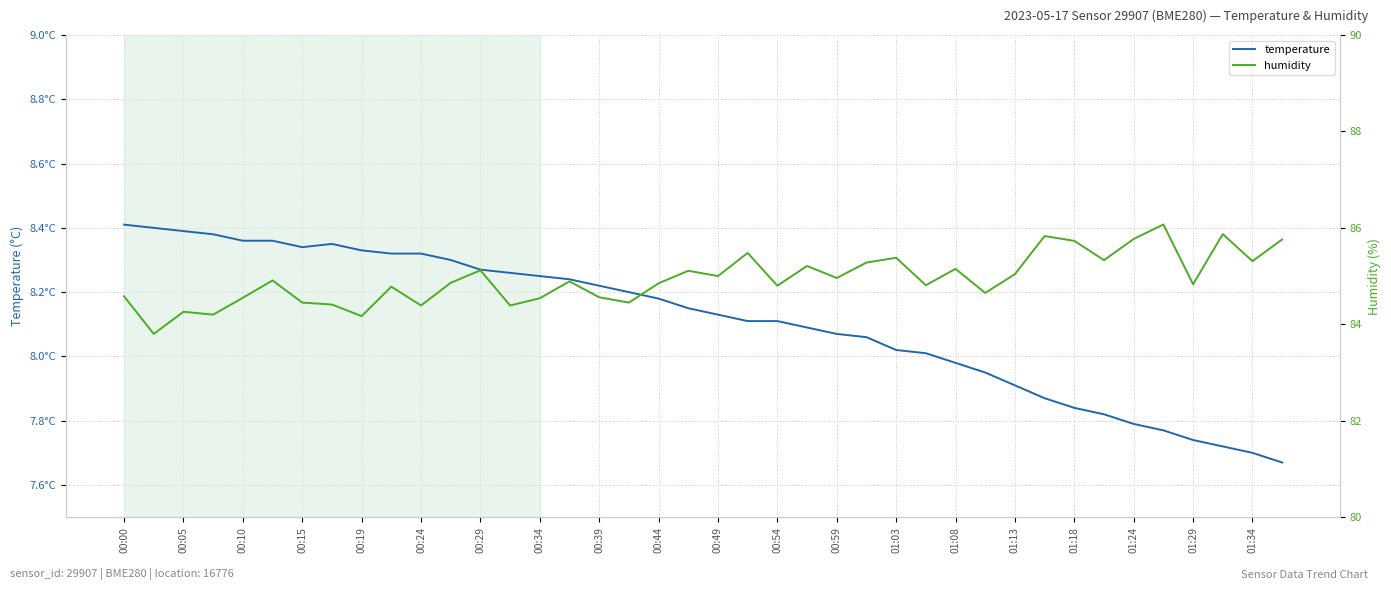

Which series has the largest range (max minus min)?

humidity